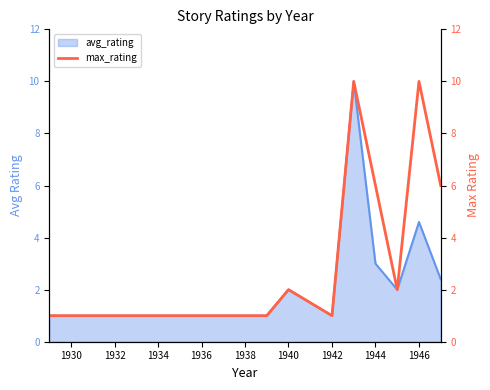

How many points are higher than both their immediate neighbors (excluding endpoints)?

3